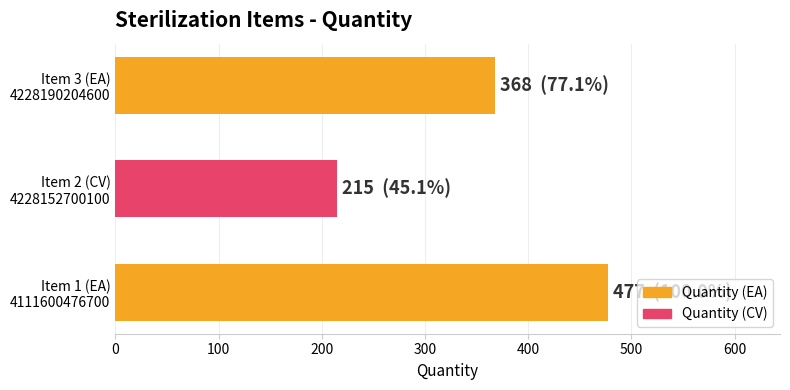

What is the maximum value shown in the chart?

477